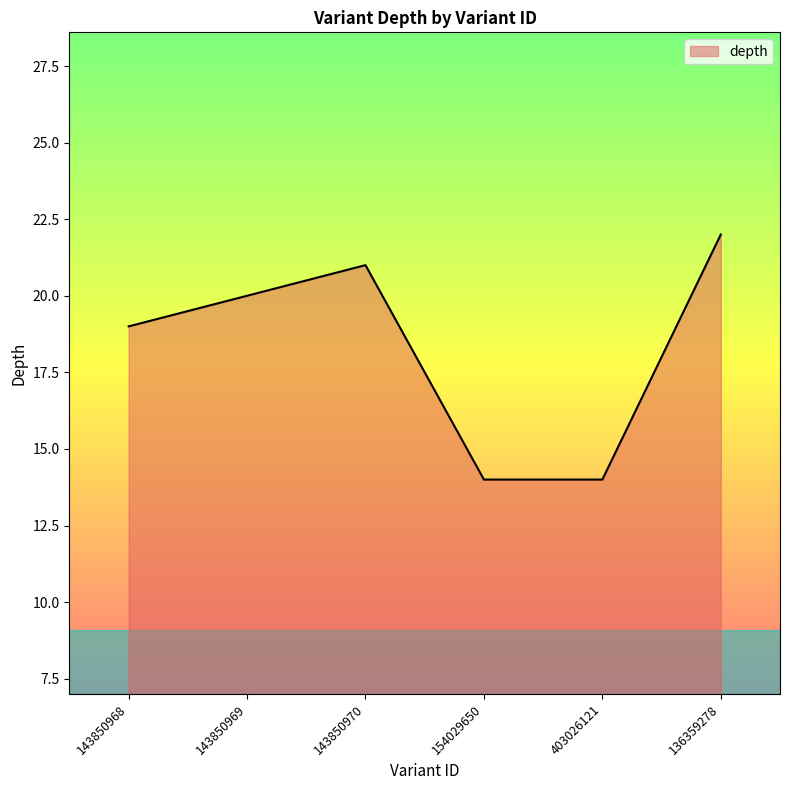

Between 154029650 and 143850968, which is larger?

143850968